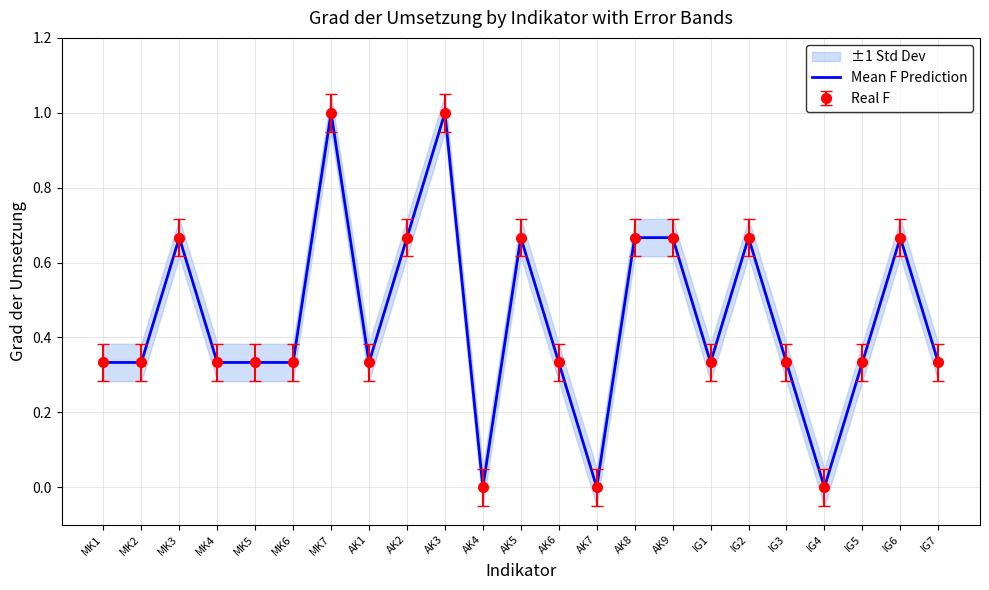

List the labels in order of value, smallest first.

AK4, AK7, IG4, MK1, MK2, MK4, MK5, MK6, AK1, AK6, IG1, IG3, IG5, IG7, MK3, AK2, AK5, AK8, AK9, IG2, IG6, MK7, AK3